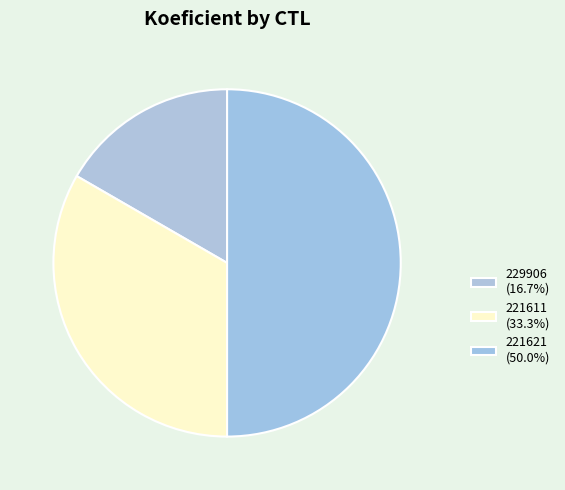

To the nearest percent, what percentage of the pie is 229906?

17%